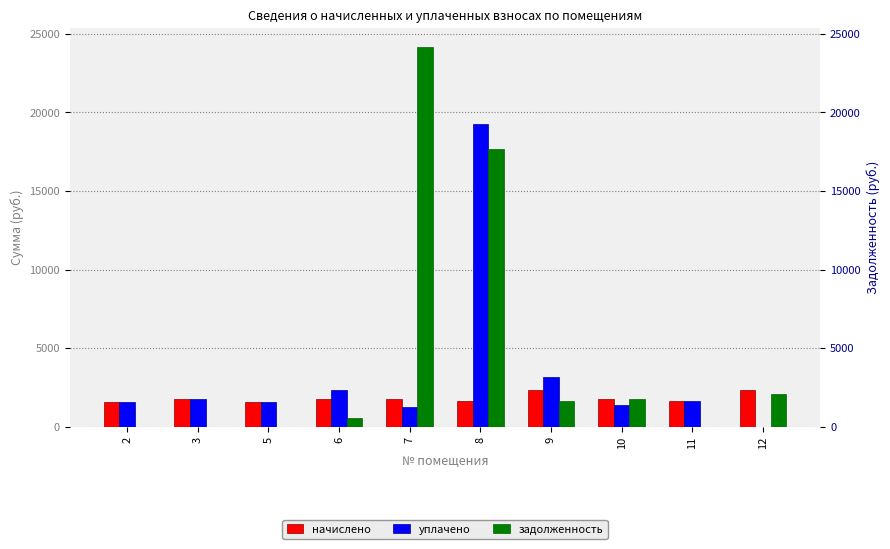

What is the total value across all series at 2?

3196.7